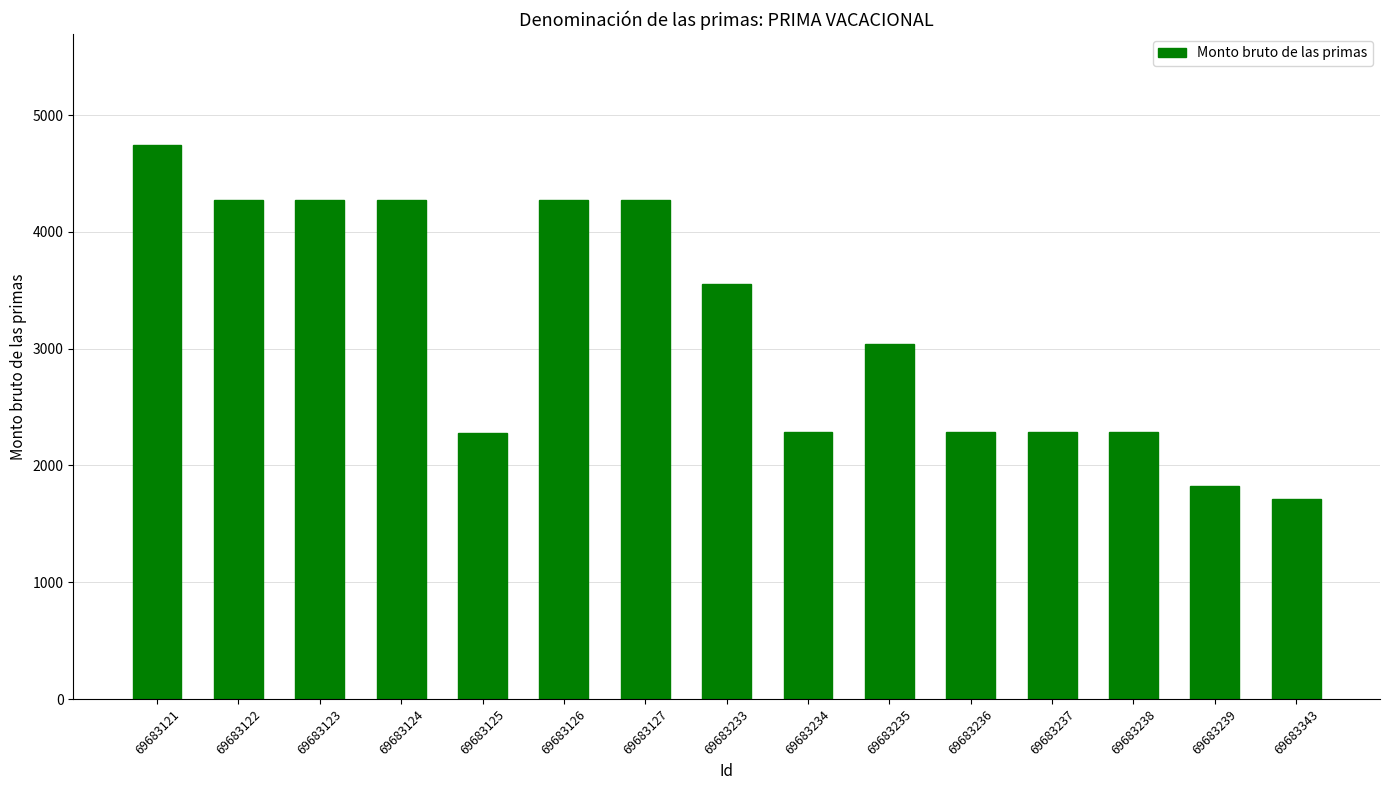

Which has a higher value, 69683343 or 69683236?

69683236